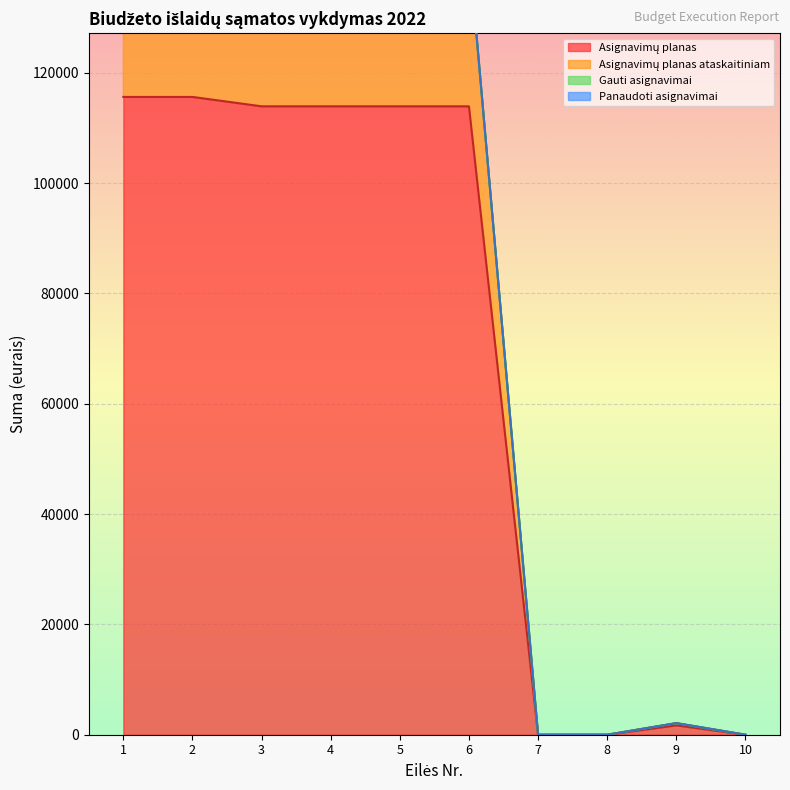

What is the value of the Asignavimų planas point at the 4th from the left?

113900